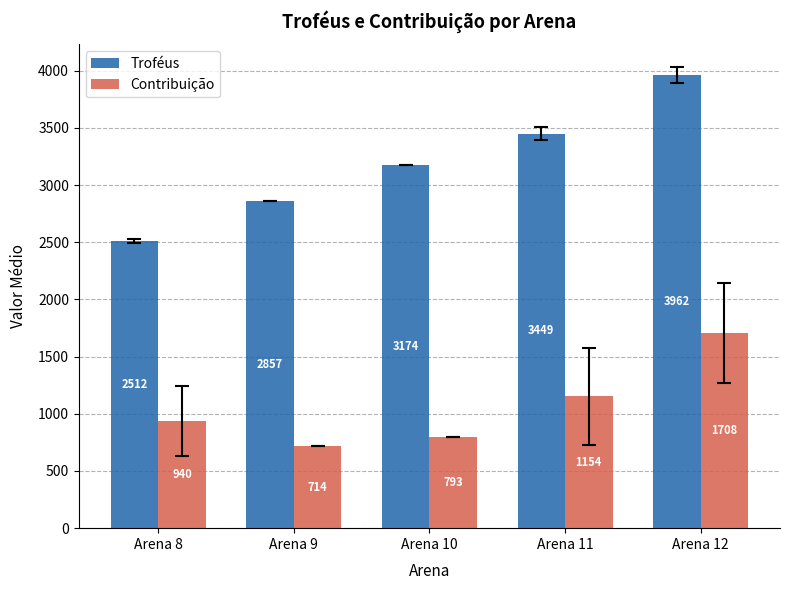

Which series changed the most between Arena 9 and Arena 12?

Troféus